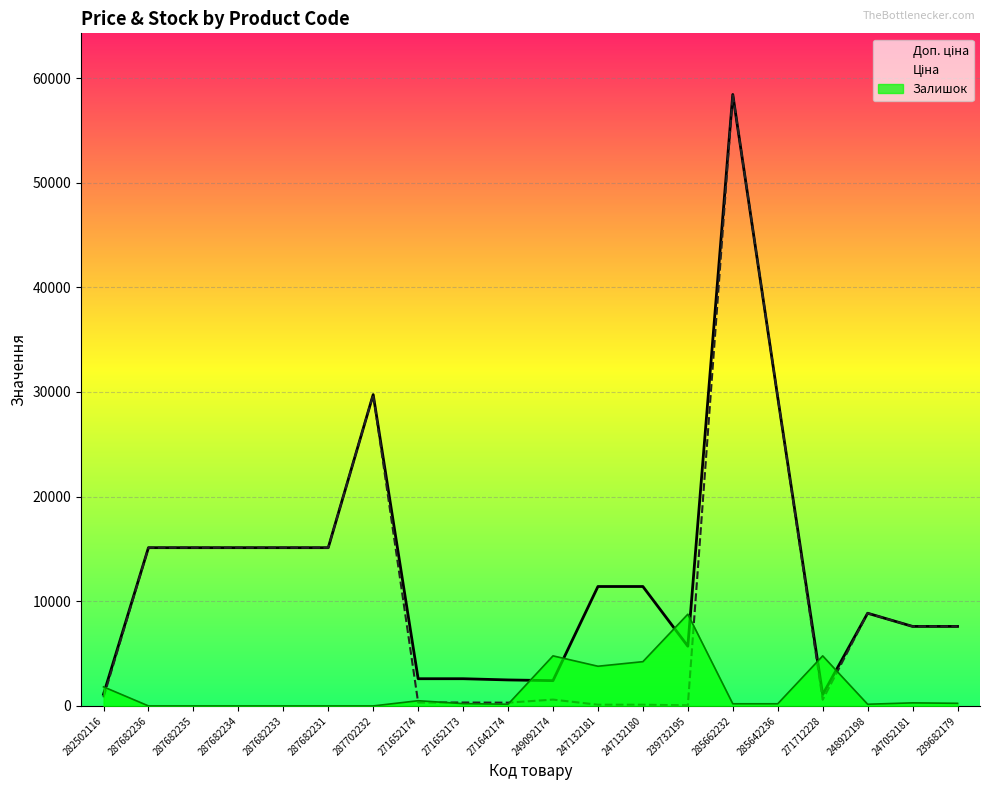

What is the sum of the Ціна values at 287682234 and 287682236?

30240.0